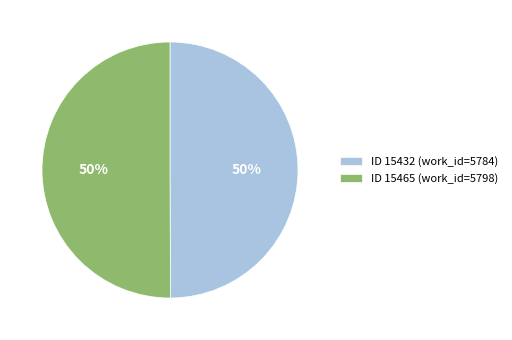

To the nearest percent, what percentage of the pie is ID 15465 (work_id=5798)?

50%